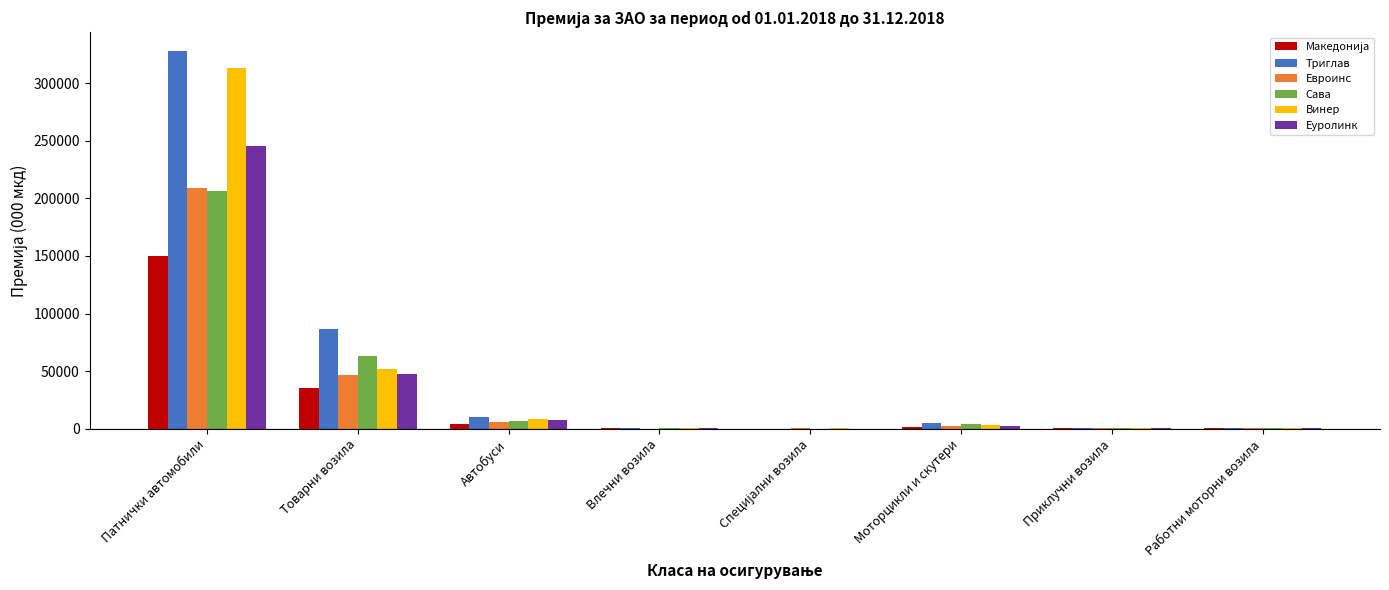

Is the value of Винер at Товарни возила greater than the value of Евроинс at Работни моторни возила?

Yes